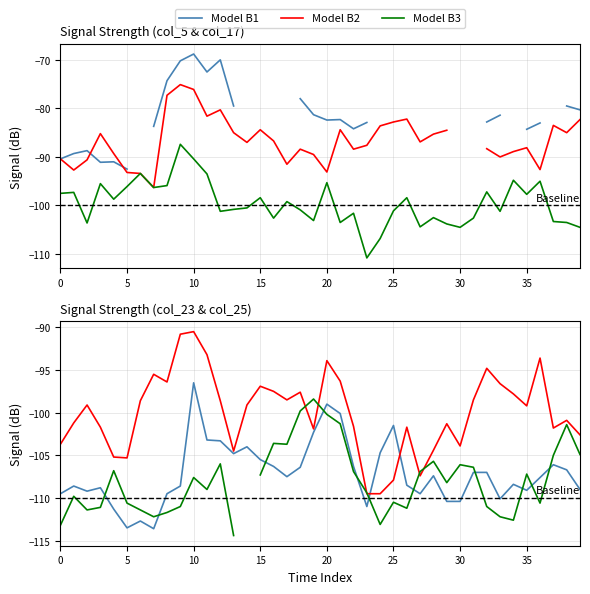

At which category is the sum across all series the highest?

20